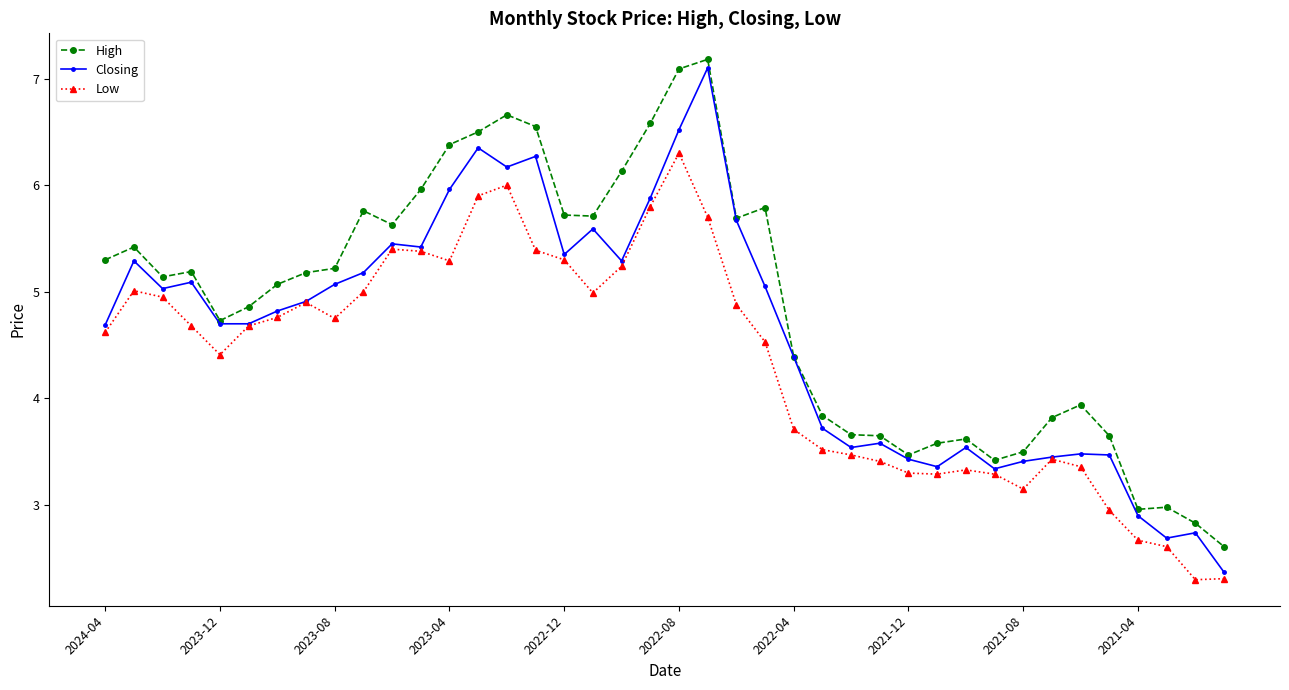

What is the minimum value for Closing?

2.4